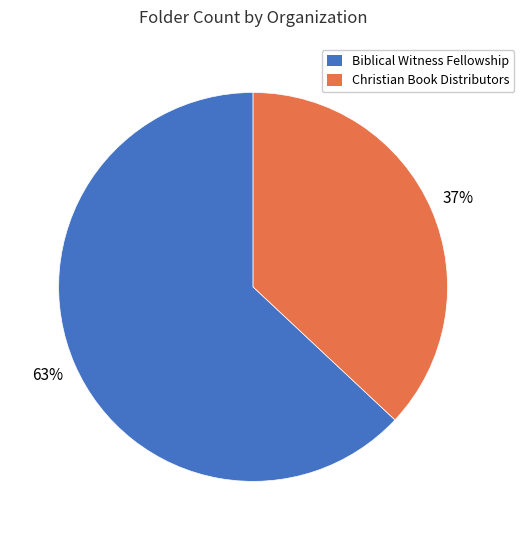

Combined, do Biblical Witness Fellowship and Christian Book Distributors account for over 50%?

Yes